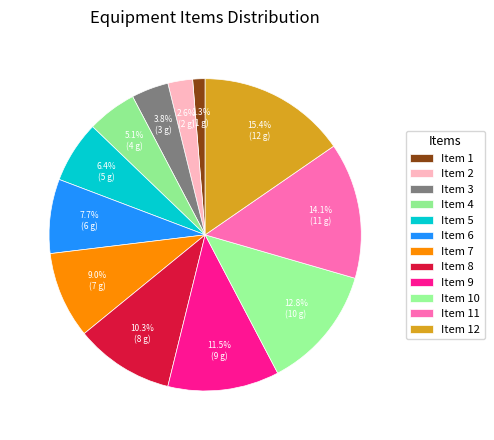

To the nearest percent, what is the average slice percentage?

8%